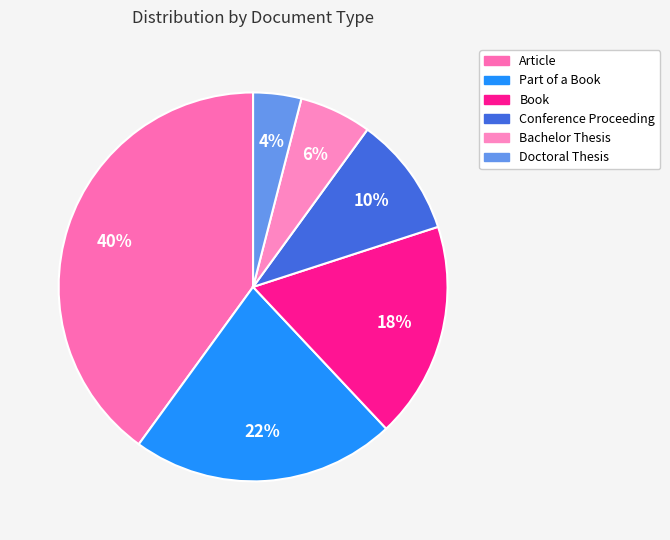

True or false: Part of a Book accounts for 22% of the total.

True